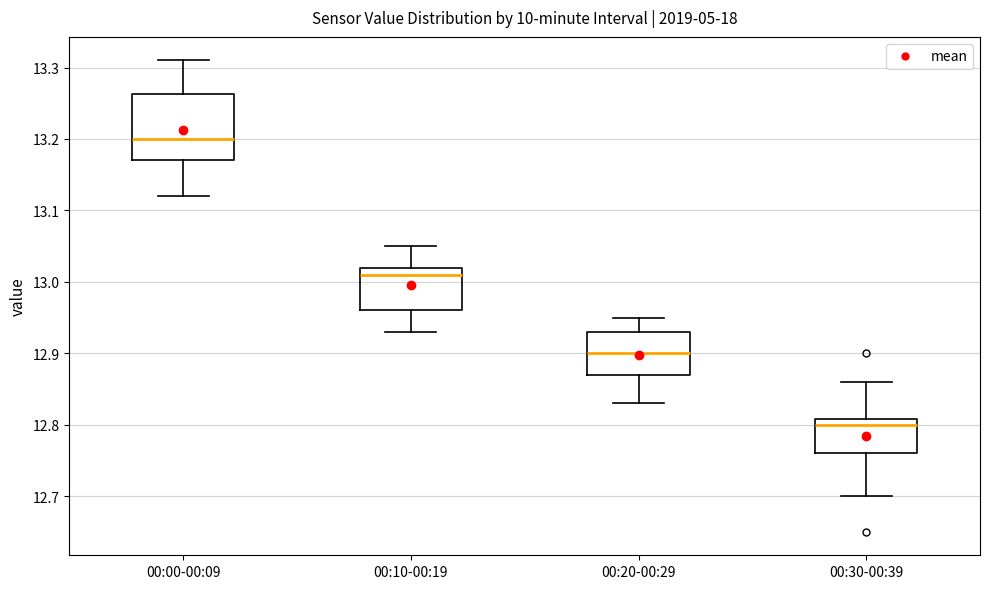

Reading left to right, read every box against the y-axis: the position of its median line, the range the box covers, and the ends of its whiskers. The values are not printed on the chart, so give them approximately, as read against the axis.

00:00-00:09: median 13.20, box 13.17 to 13.26, whiskers 13.12 to 13.31
00:10-00:19: median 13.01, box 12.96 to 13.02, whiskers 12.93 to 13.05
00:20-00:29: median 12.90, box 12.87 to 12.93, whiskers 12.83 to 12.95
00:30-00:39: median 12.80, box 12.76 to 12.81, whiskers 12.70 to 12.86